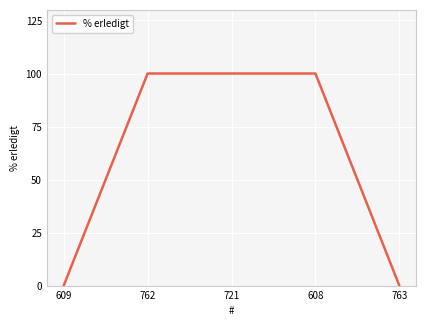

Which has a higher value, 608 or 609?

608